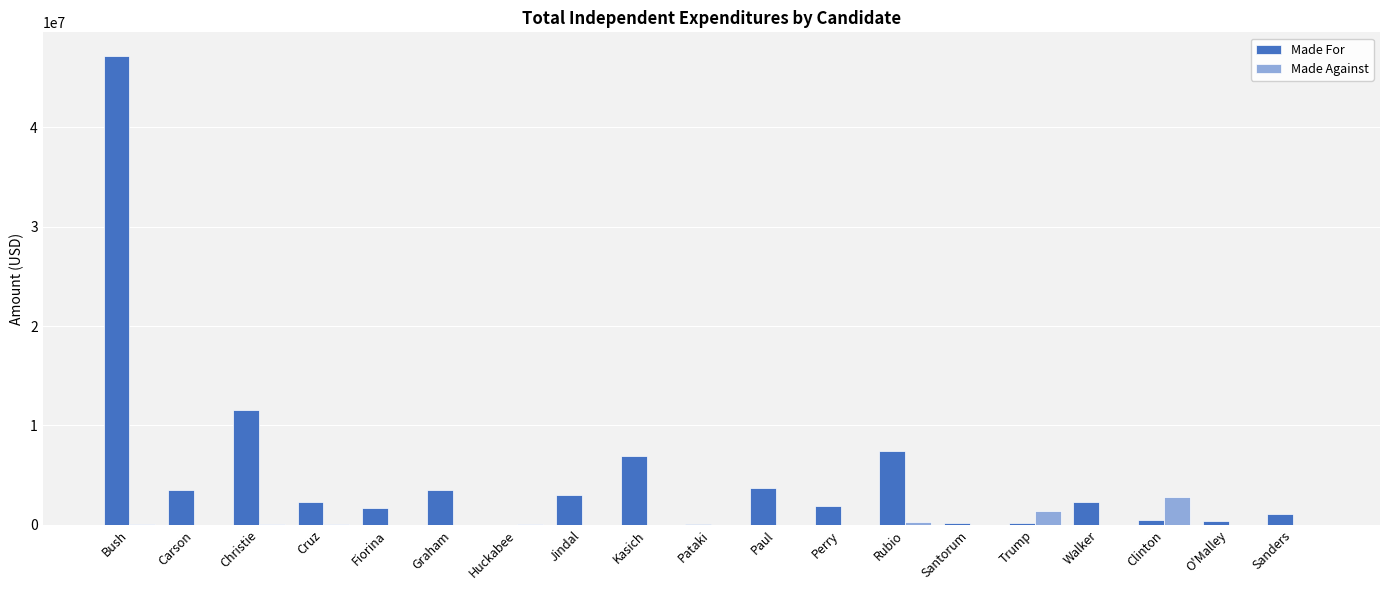

Which series changed the most between Huckabee and Kasich?

Made For